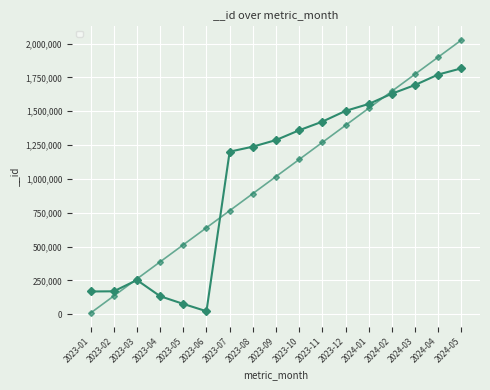

What is the label of the 4th point from the right?

2024-02